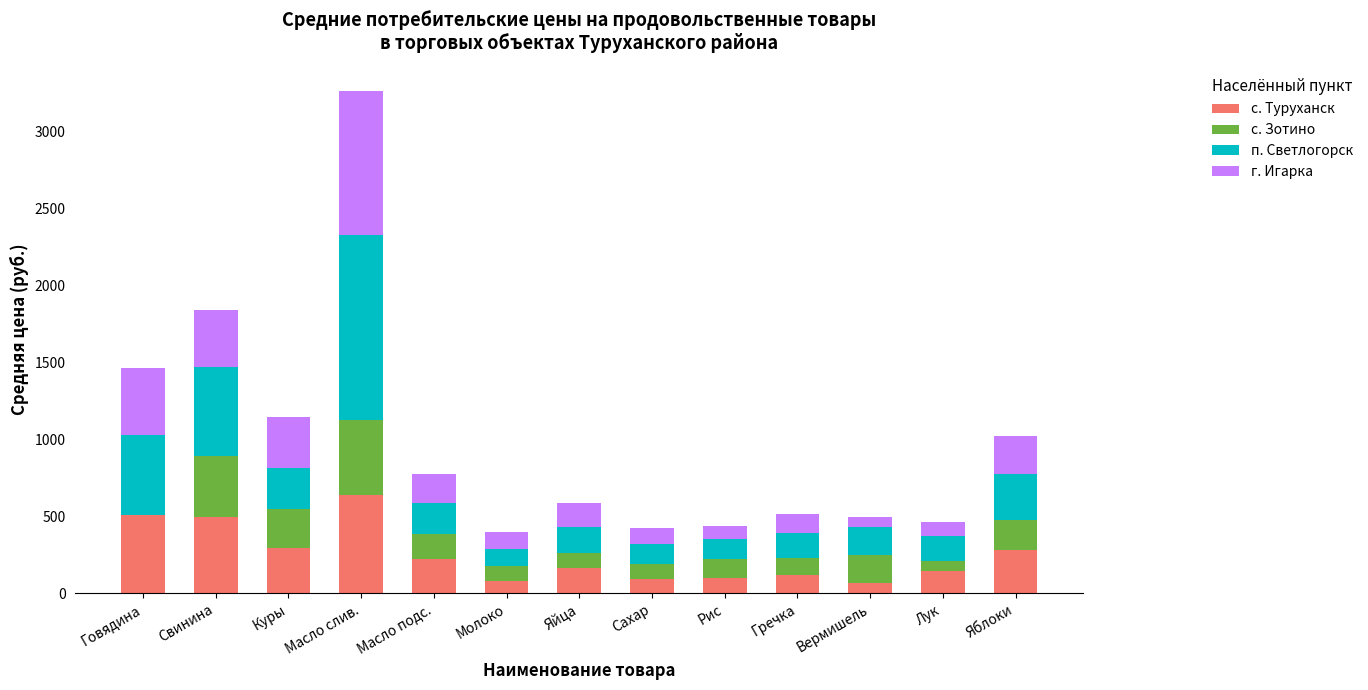

What is the sum of all с. Туруханск values?

3214.0